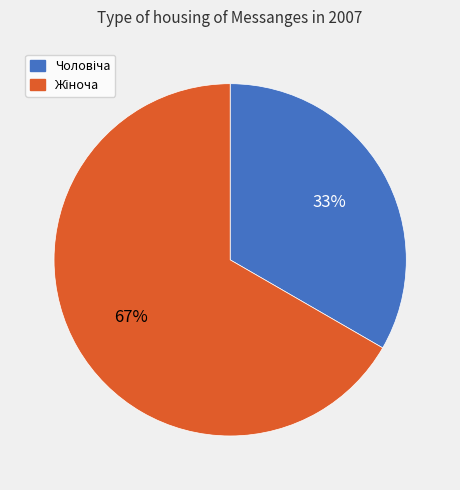

Is there any slice that represents more than half of the pie?

Yes